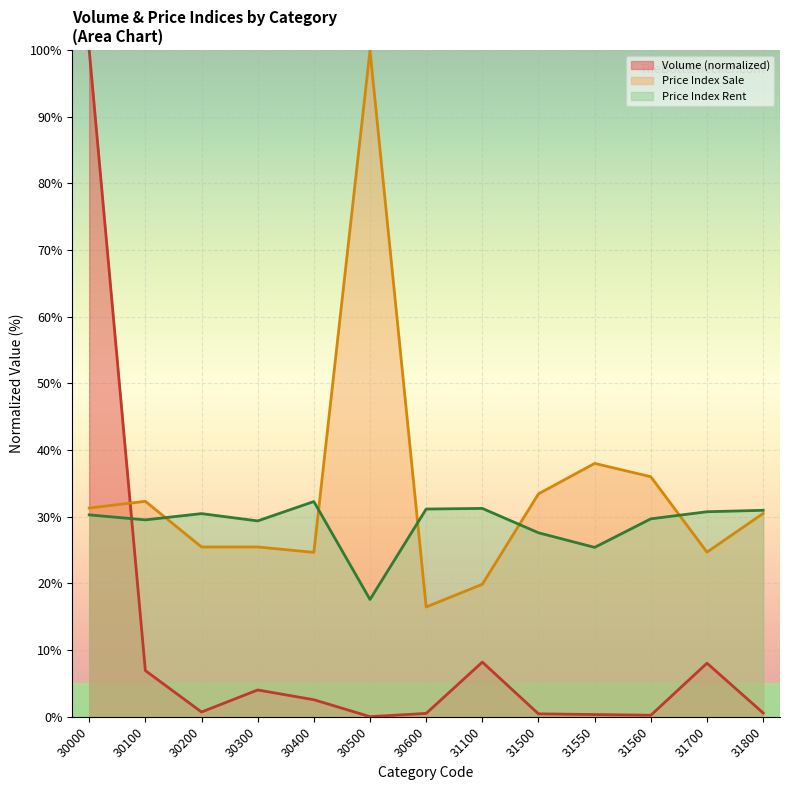

At how many categories does at least one series exceed 45?

2